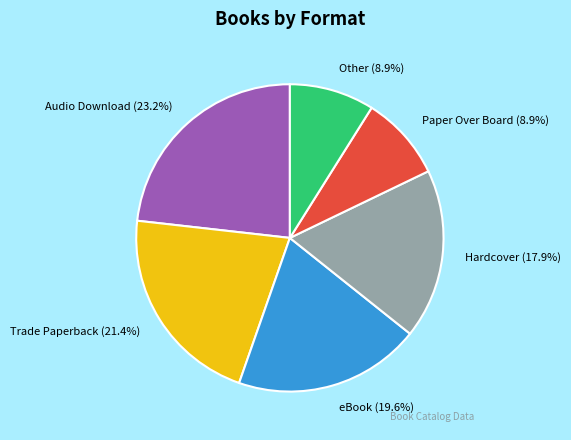

Which has a higher value, Hardcover or Audio Download?

Audio Download